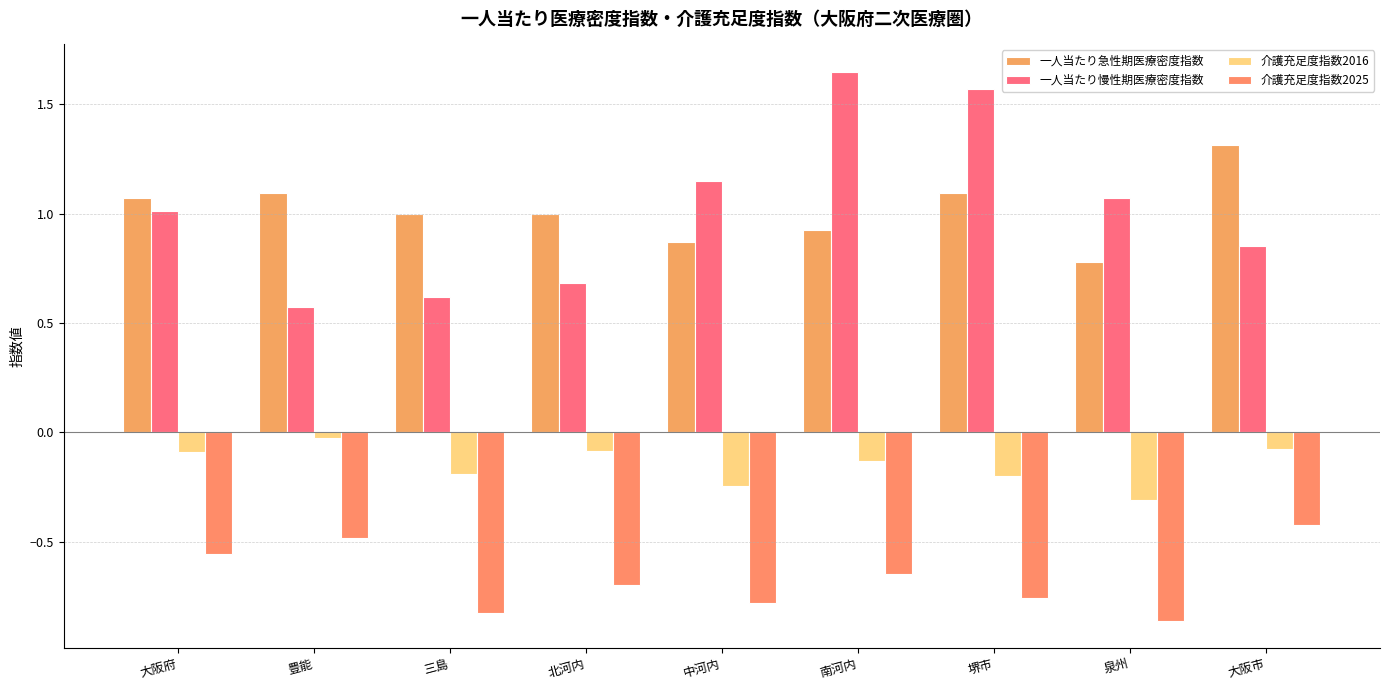

Is the value of 介護充足度指数2025 at 堺市 greater than the value of 一人当たり慢性期医療密度指数 at 南河内?

No